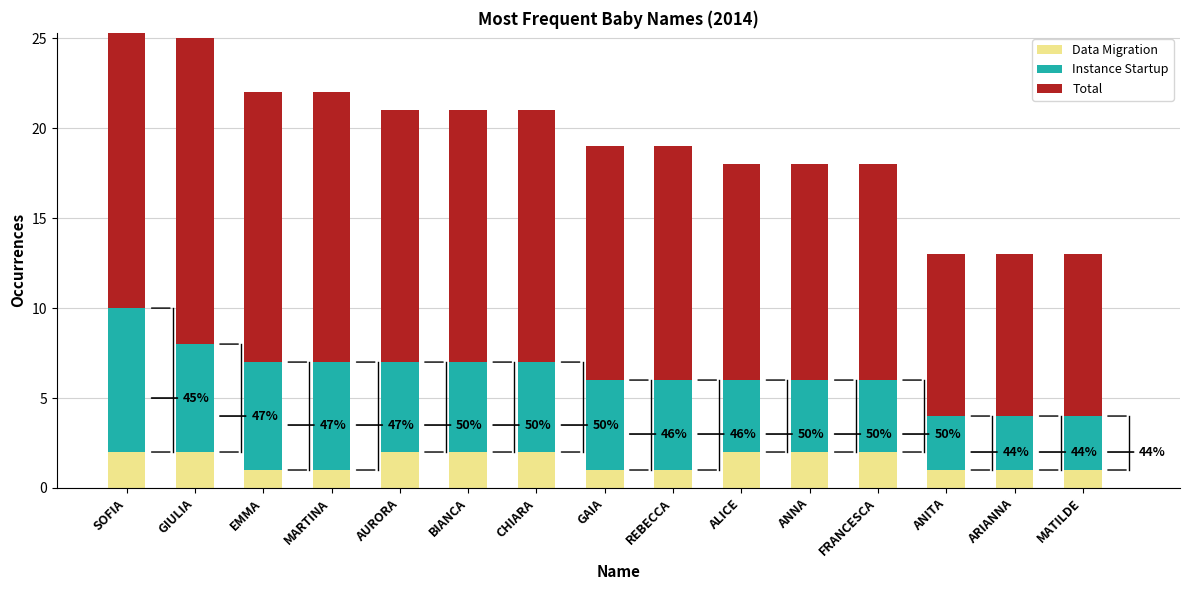

What is the difference between the Data Migration values at GIULIA and ANITA?

1